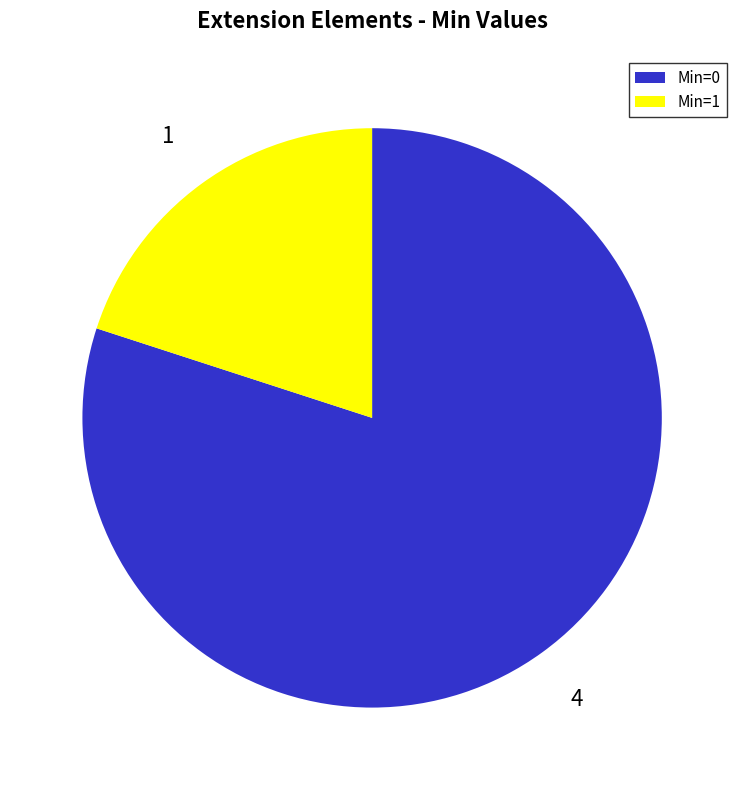

How many slices are in this pie chart?

2